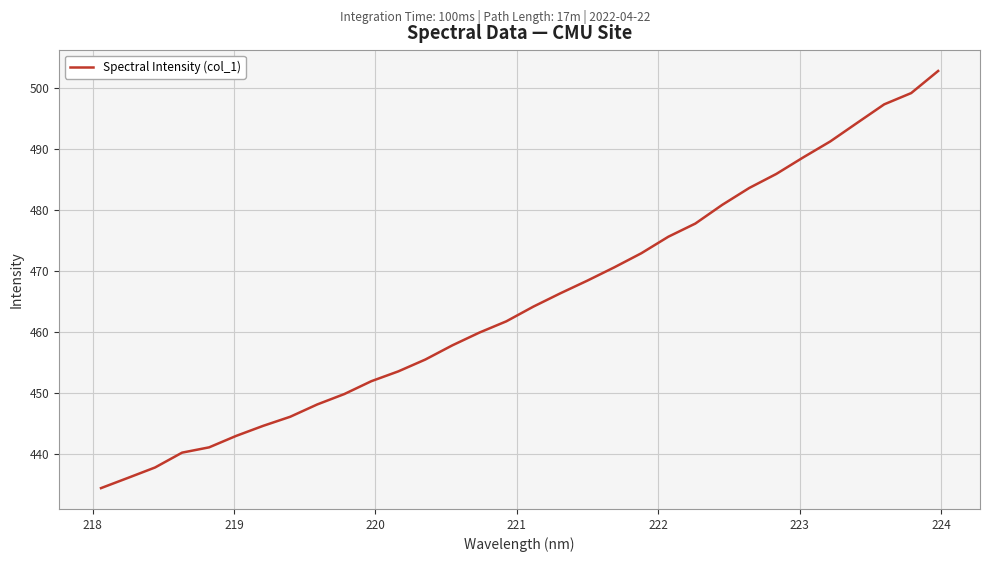

What is the difference between the maximum and minimum values?

68.4